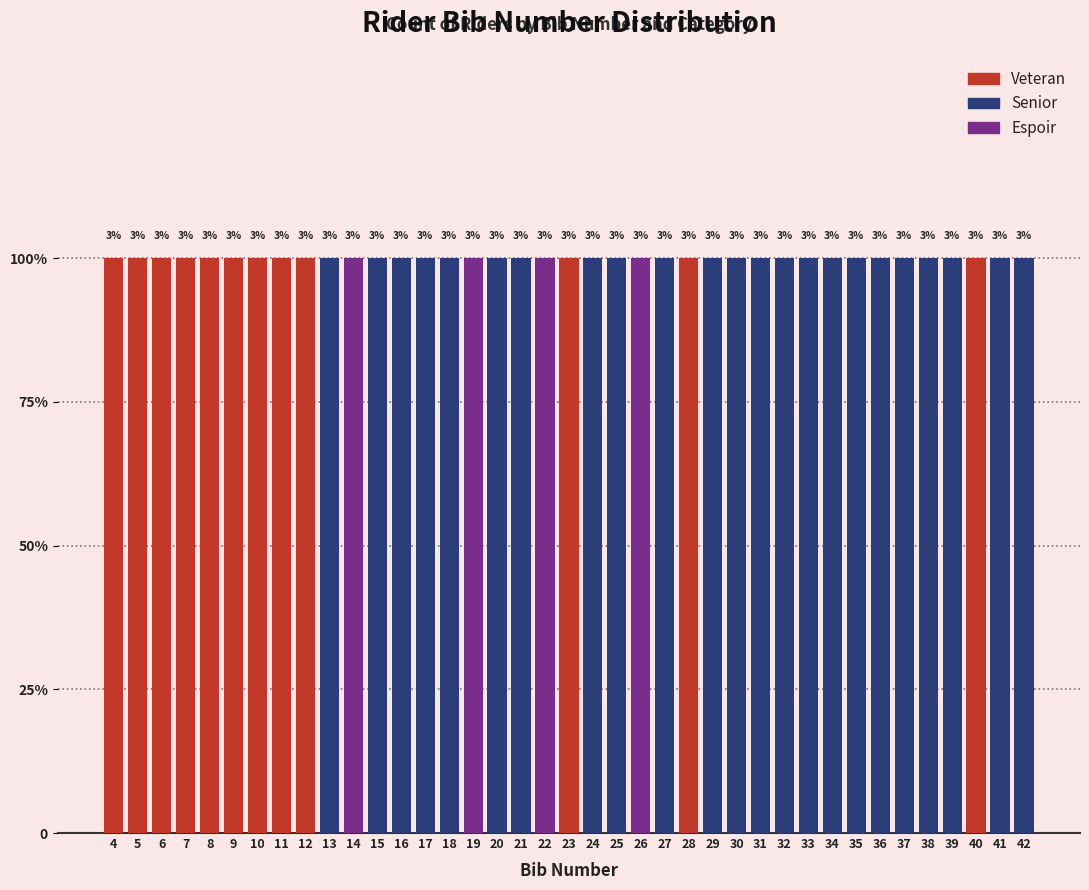

What are all the series names shown in the legend?

Veteran, Senior, Espoir